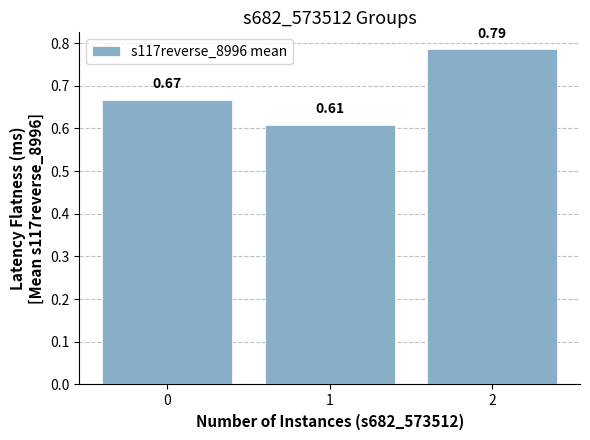

What is the difference between the values at 1 and 2?

0.2